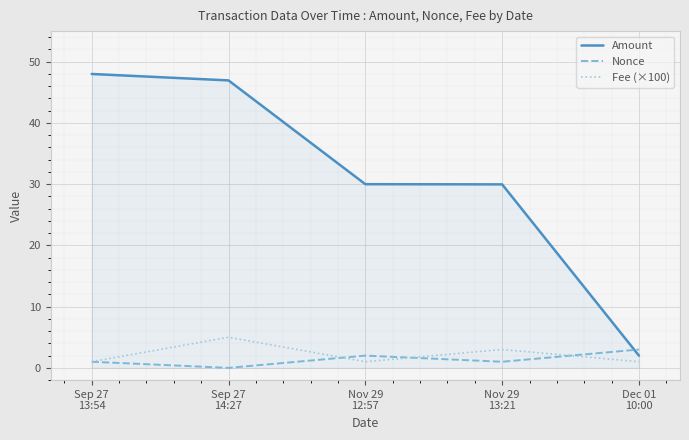

Which series has the widest spread of values?

Amount